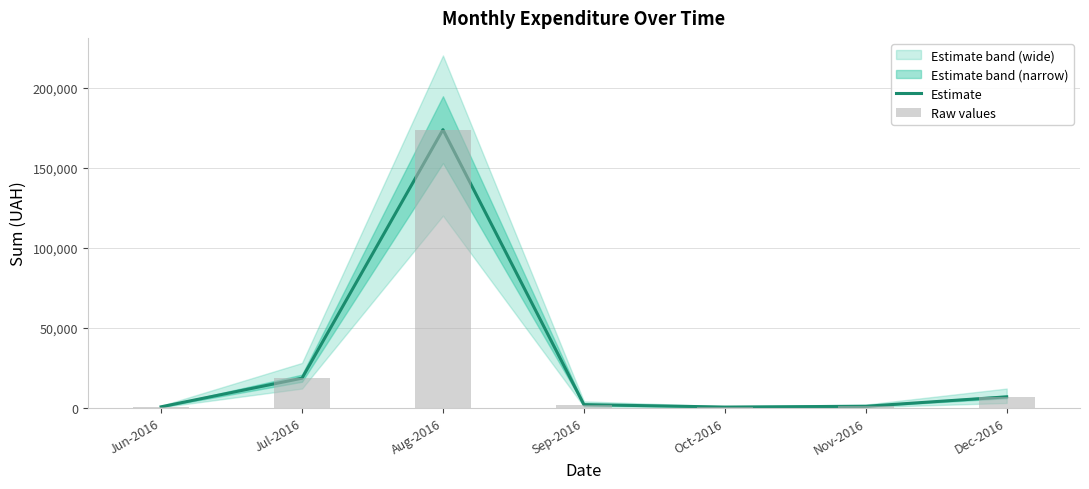

The value of Estimate at Jun-2016 is 870.3. True or false?

False